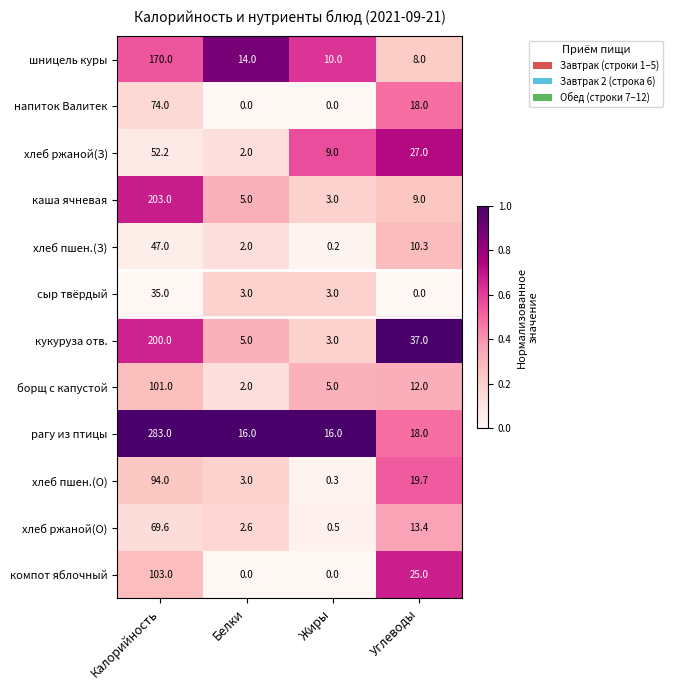

What is the difference between the maximum and minimum values in the шницель куры series?

162.0